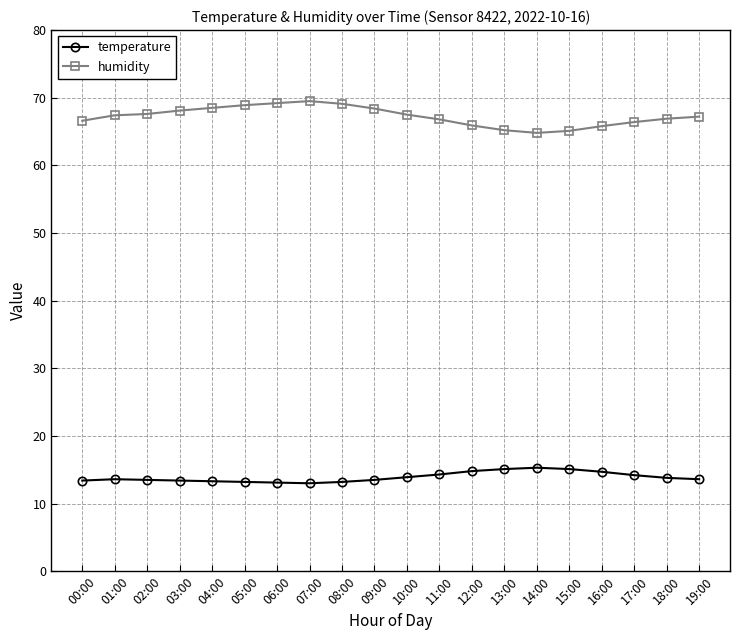

At how many categories does at least one series exceed 25?

20